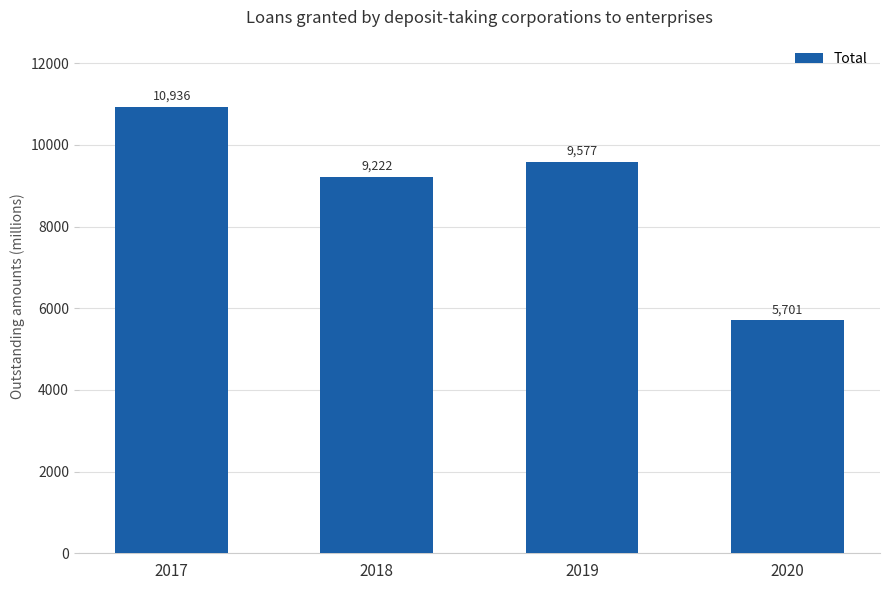

How many data points are above 9576?

2